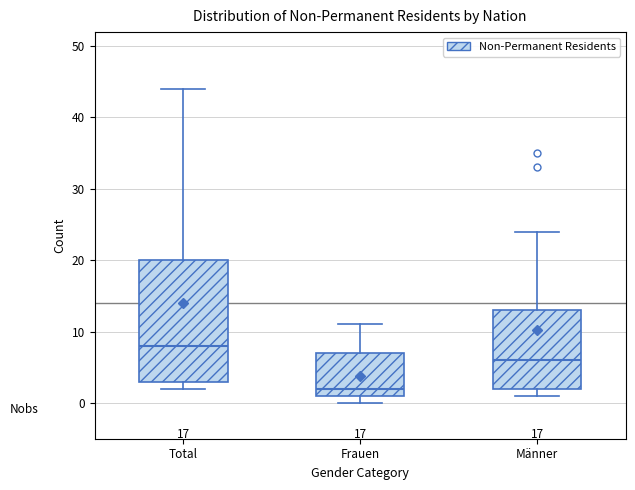

Reading left to right, read every box against the y-axis: the position of its median line, the range the box covers, and the ends of its whiskers. The values are not printed on the chart, so give them approximately, as read against the axis.

Total: median 8, box 3 to 20, whiskers 2 to 44
Frauen: median 2, box 1 to 7, whiskers 0 to 11
Männer: median 6, box 2 to 13, whiskers 1 to 24